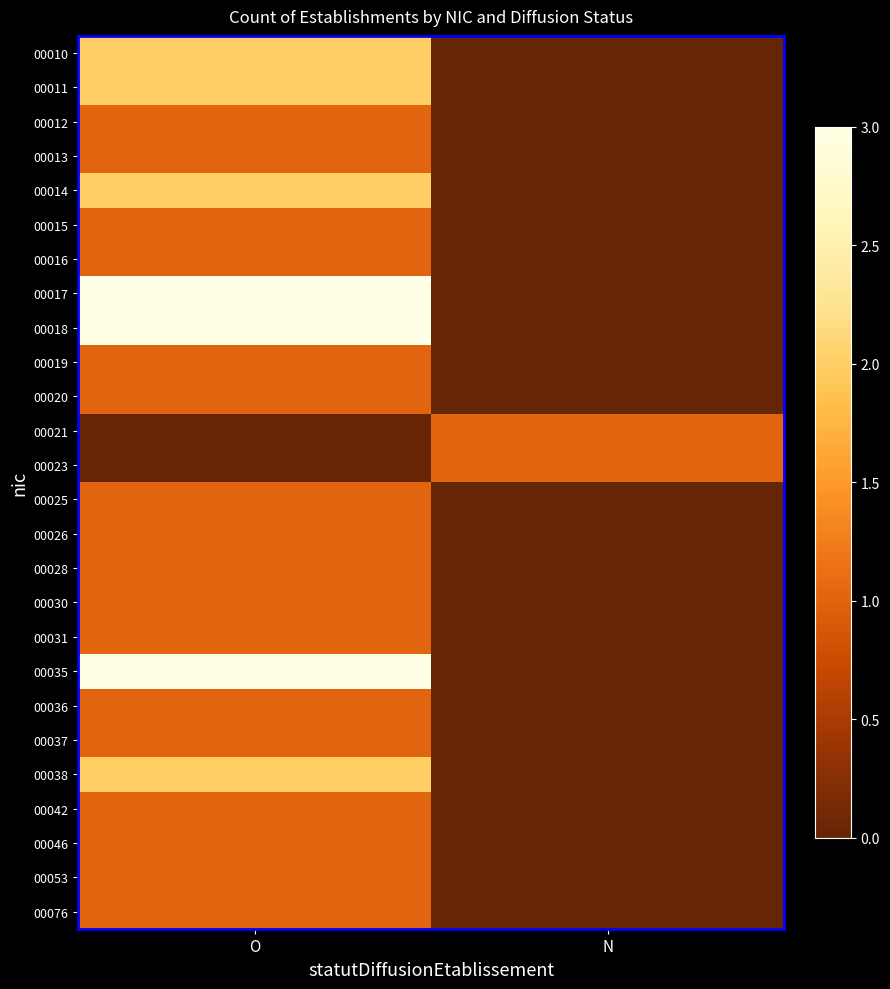

Reading left to right, extract all data points from this chart.

00010: O=2	N=0
00011: O=2	N=0
00012: O=1	N=0
00013: O=1	N=0
00014: O=2	N=0
00015: O=1	N=0
00016: O=1	N=0
00017: O=3	N=0
00018: O=3	N=0
00019: O=1	N=0
00020: O=1	N=0
00021: O=0	N=1
00023: O=0	N=1
00025: O=1	N=0
00026: O=1	N=0
00028: O=1	N=0
00030: O=1	N=0
00031: O=1	N=0
00035: O=3	N=0
00036: O=1	N=0
00037: O=1	N=0
00038: O=2	N=0
00042: O=1	N=0
00046: O=1	N=0
00053: O=1	N=0
00076: O=1	N=0